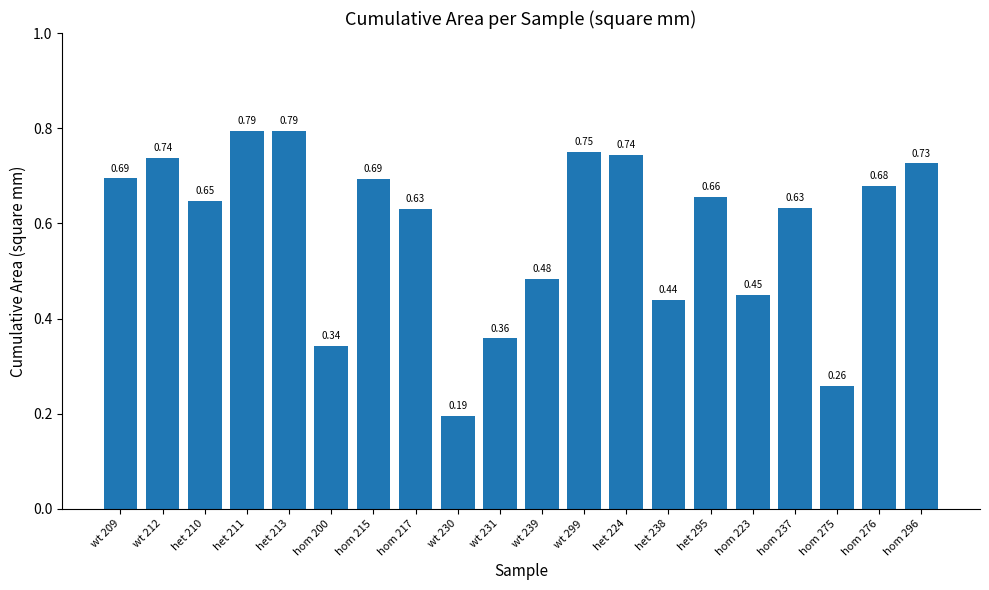

What is the sum of all values?

11.7